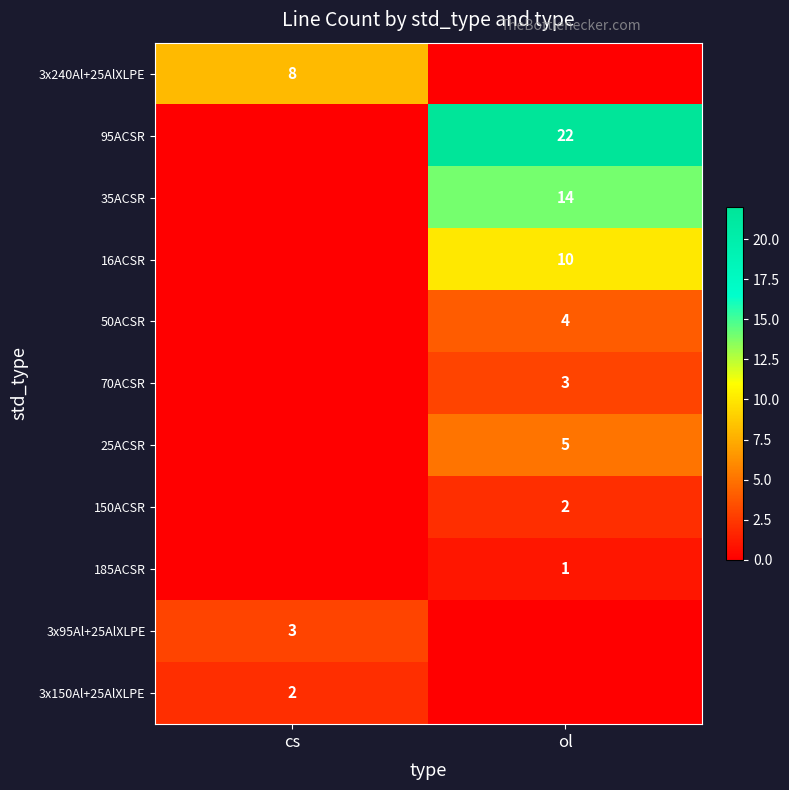

True or false: 70ACSR has a value of 3 at ol.

True